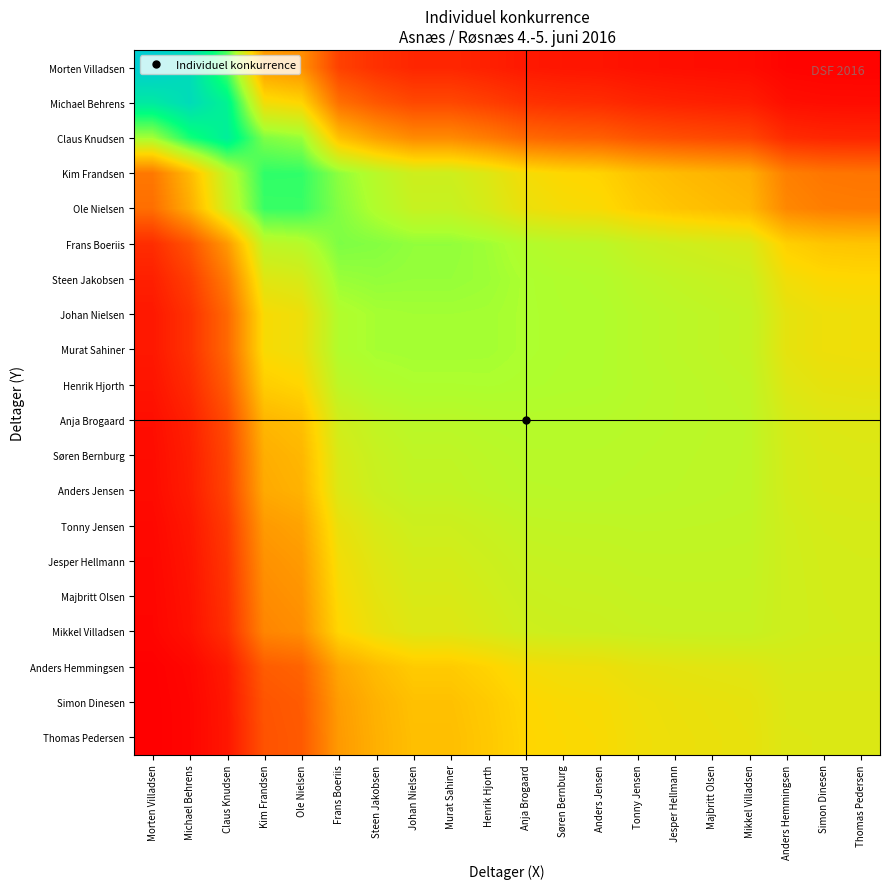

At how many categories does at least one series exceed 3983?

20